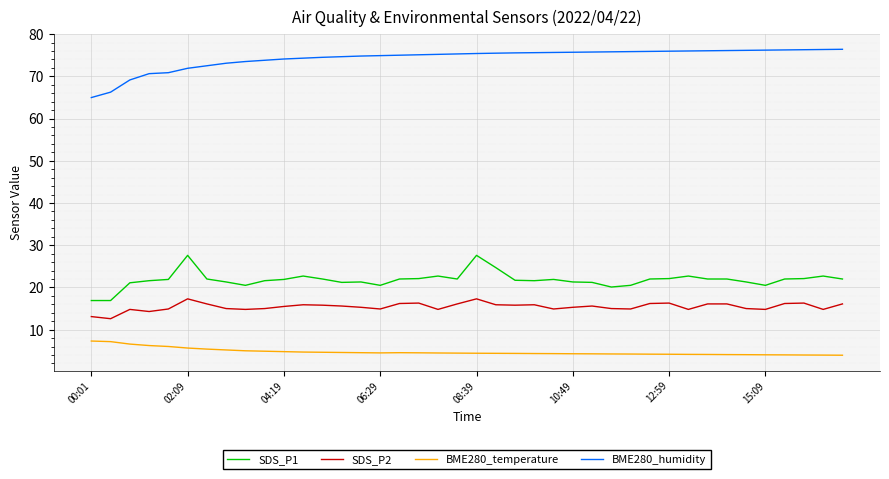

True or false: BME280_humidity and BME280_temperature intersect in this chart.

False